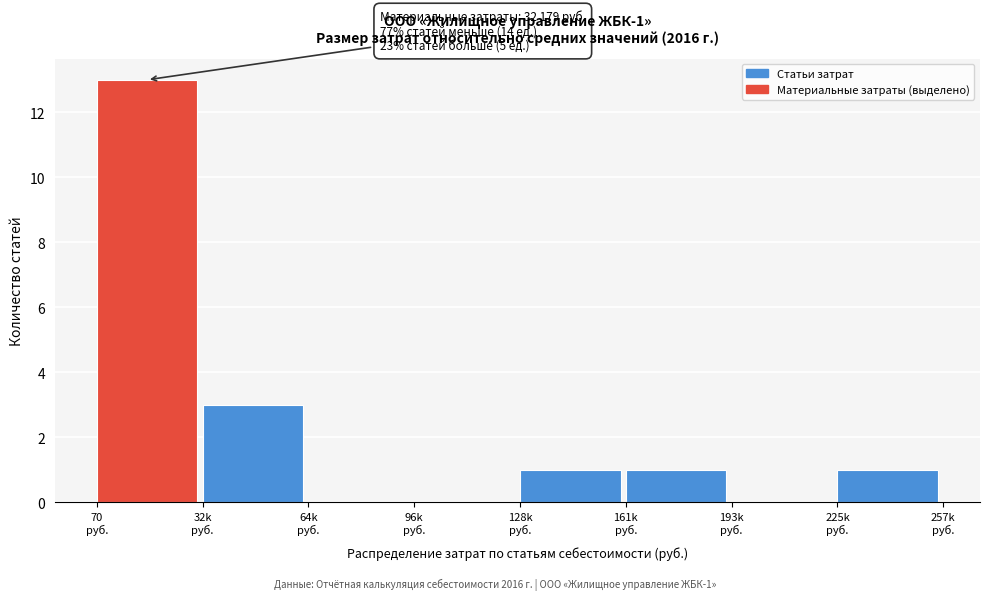

What is the sum of all values?

19